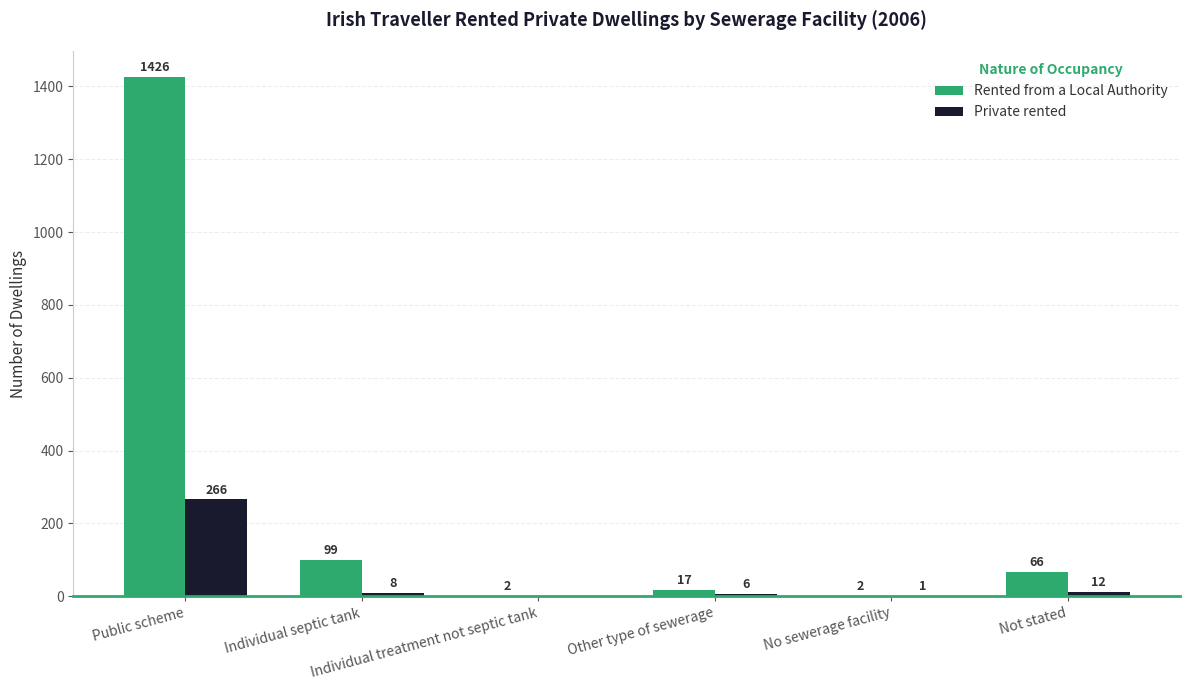

Where is Rented from a Local Authority nearest to the value 714?

Individual septic tank